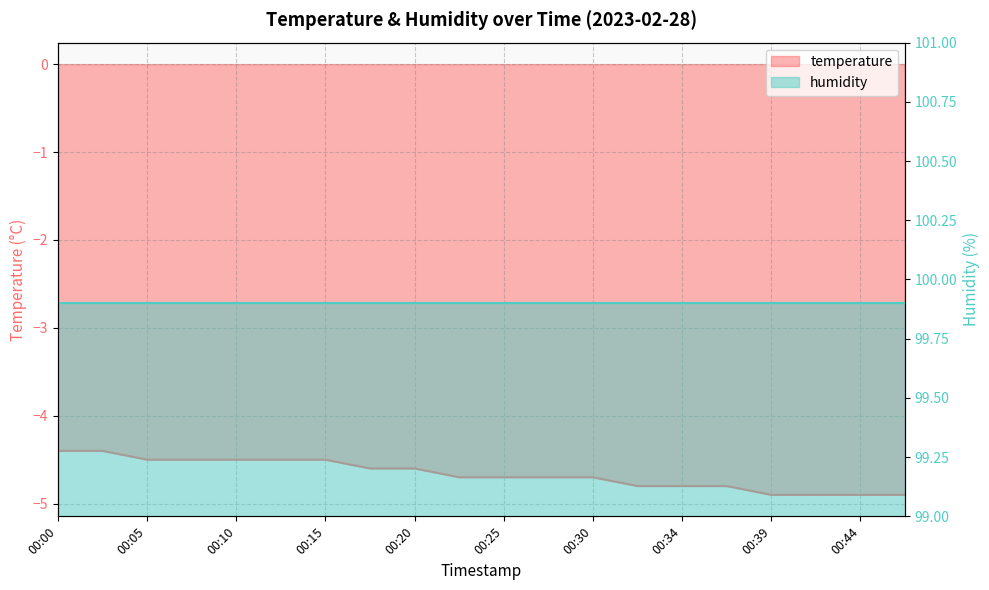

What is the minimum value shown in the chart?

-4.9